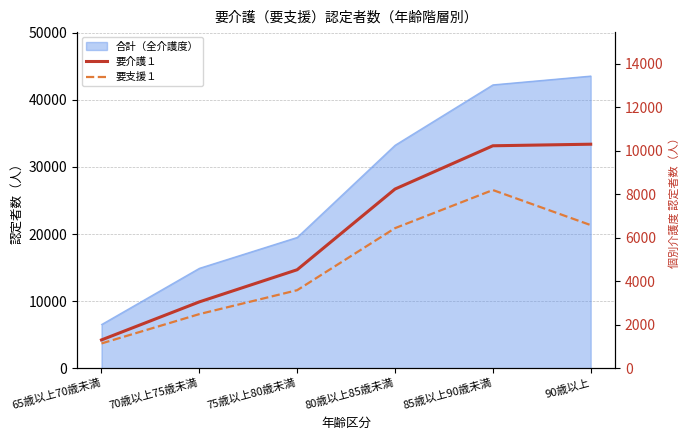

Read the 要支援１ value at 65歳以上70歳未満, to the nearest 100.

1100